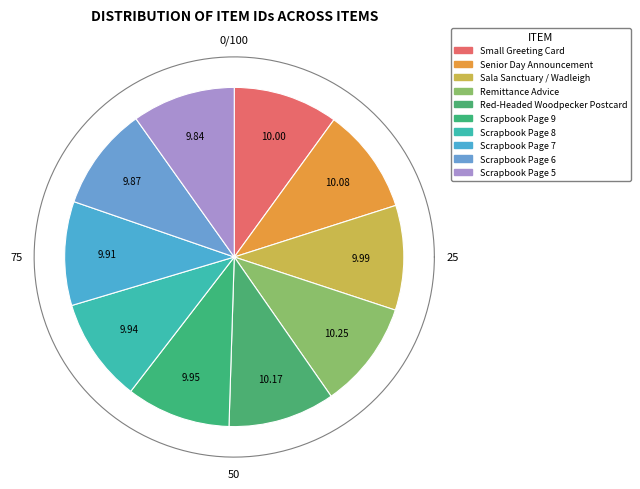

Is the sum of Scrapbook Page 7 and Senior Day Announcement greater than half?

No